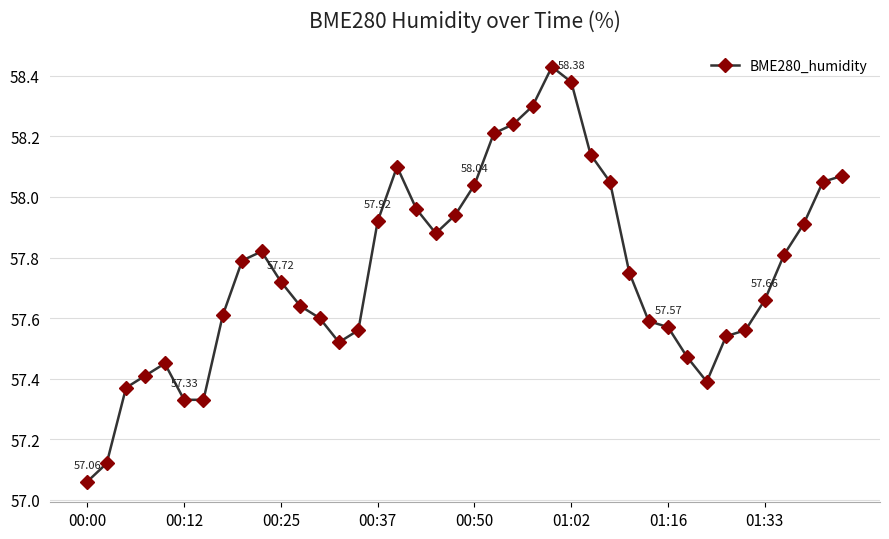

What is the difference between the second highest and second lowest values?

1.3